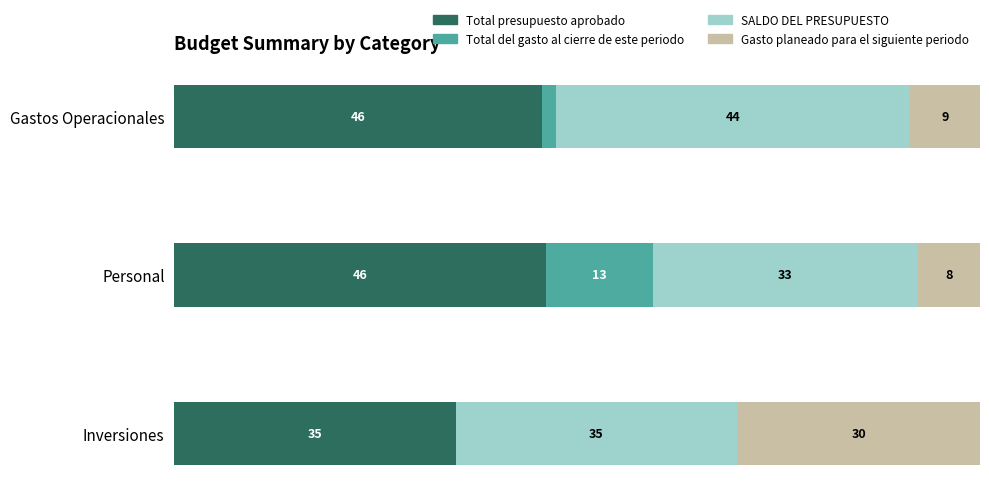

What are all the series names shown in the legend?

Total presupuesto aprobado, Total del gasto al cierre de este periodo, SALDO DEL PRESUPUESTO, Gasto planeado para el siguiente periodo